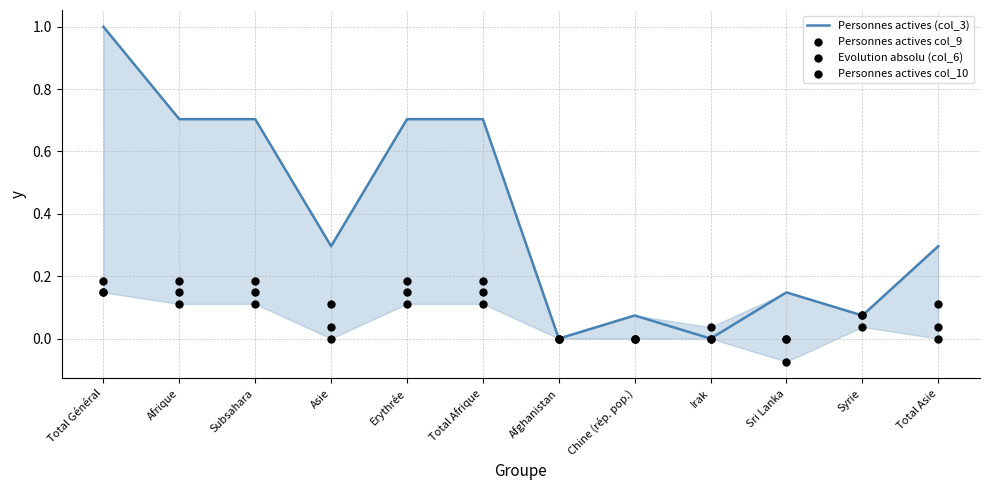

At which category is the sum across all series the highest?

Total Général